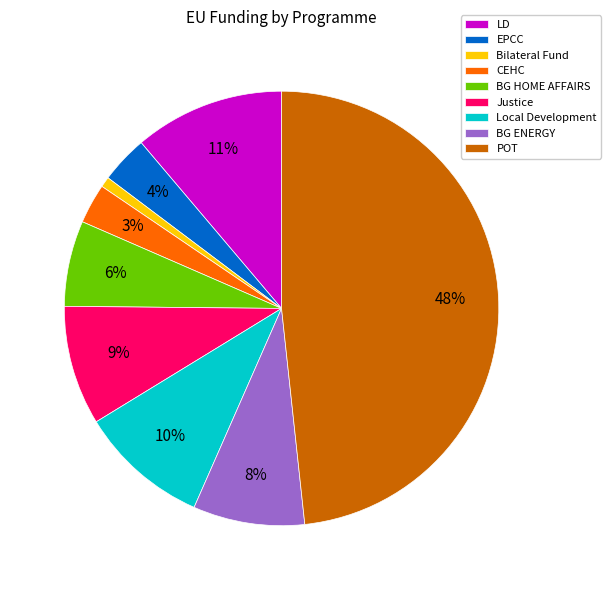

To the nearest percent, what portion does EPCC represent?

4%